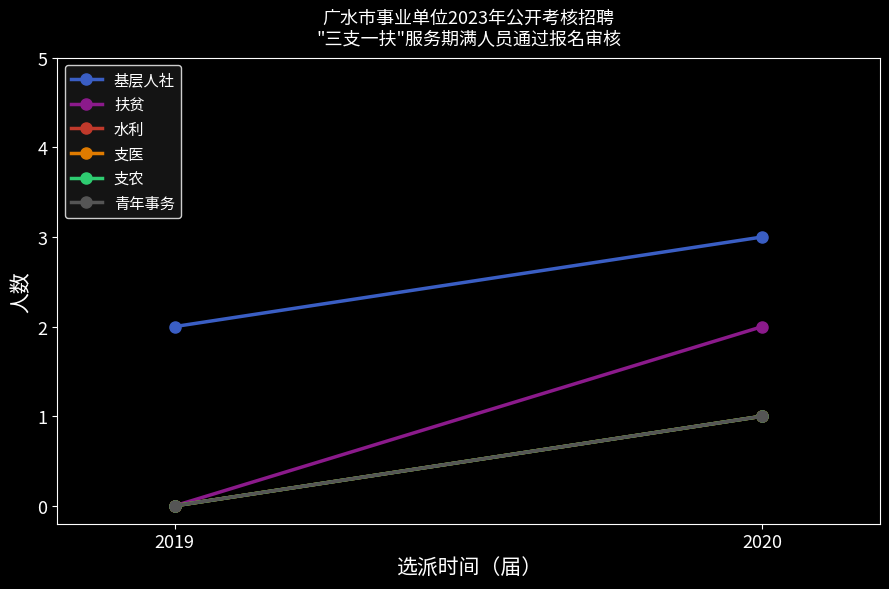

Rank the series by their maximum value, from lowest to highest.

水利, 支医, 支农, 青年事务, 扶贫, 基层人社